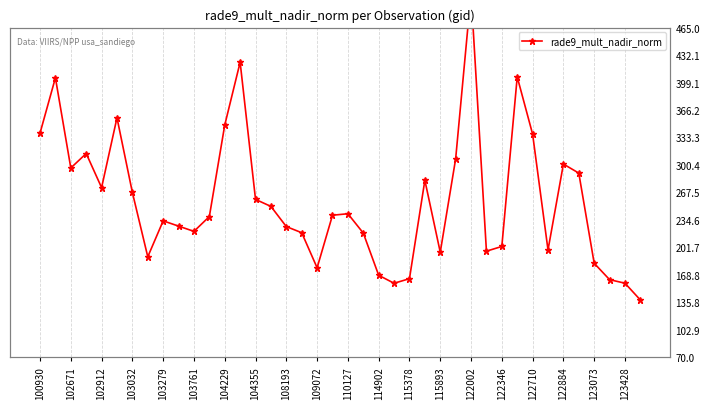

What is the average value?

258.1